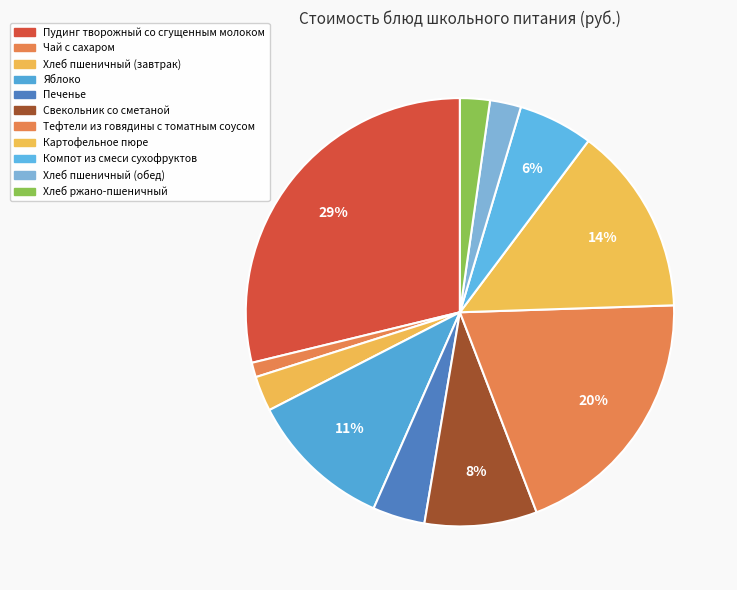

How many segments does this pie chart have?

11